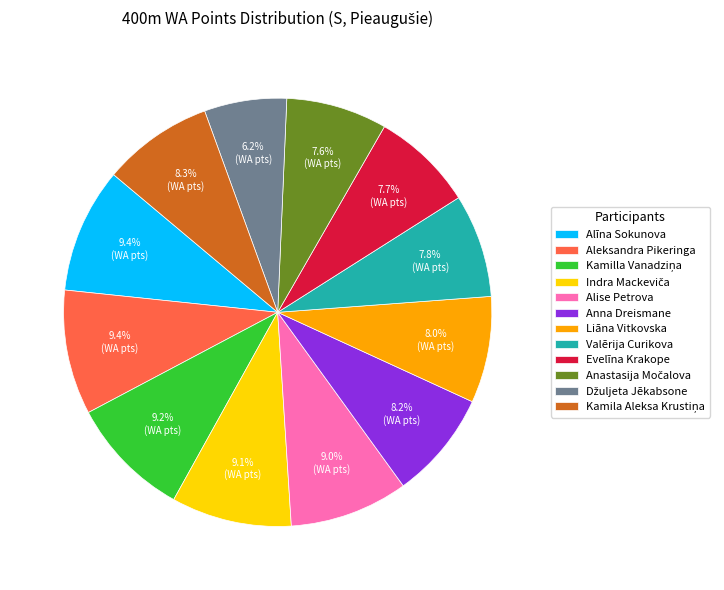

Is there a majority slice in this chart?

No